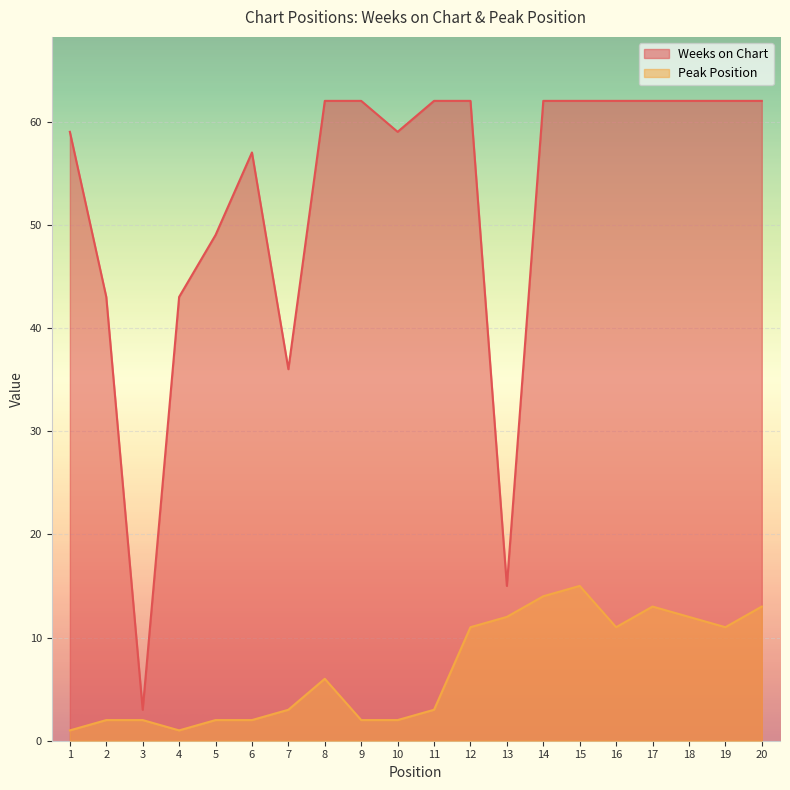

Which series has the largest total across all categories?

Weeks on Chart